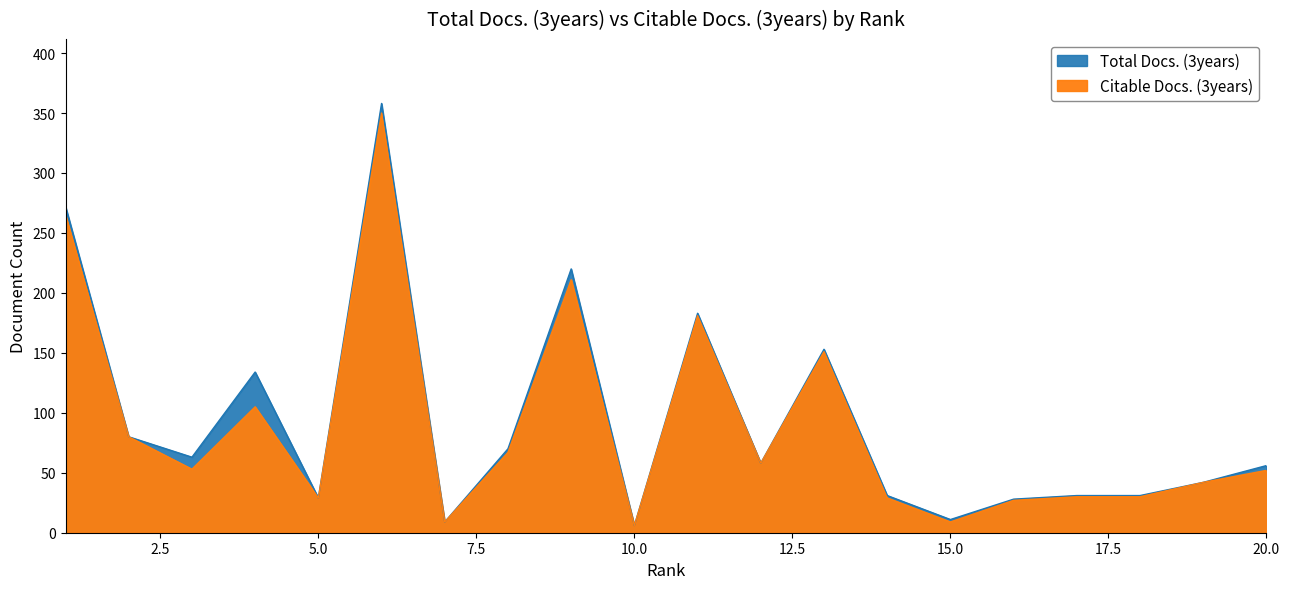

What is the difference between the Citable Docs. (3years) values at 11 and 13?

30